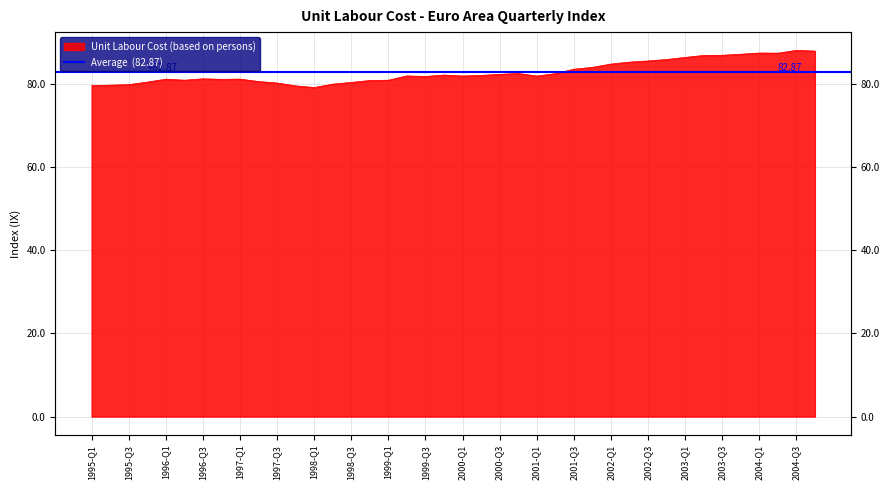

Reading left to right, list all the values displayed in this chart.

79.7	79.8	79.9	80.5	81.2	81.0	81.3	81.2	81.2	80.6	80.3	79.6	79.2	80.0	80.4	80.9	81.0	82.0	81.9	82.2	82.0	82.1	82.4	82.6	82.0	82.5	83.6	84.0	84.8	85.3	85.6	85.9	86.4	86.9	86.9	87.2	87.5	87.5	88.1	88.0